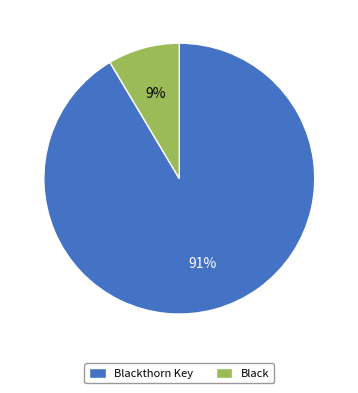

To the nearest percent, what portion does Blackthorn Key represent?

91%